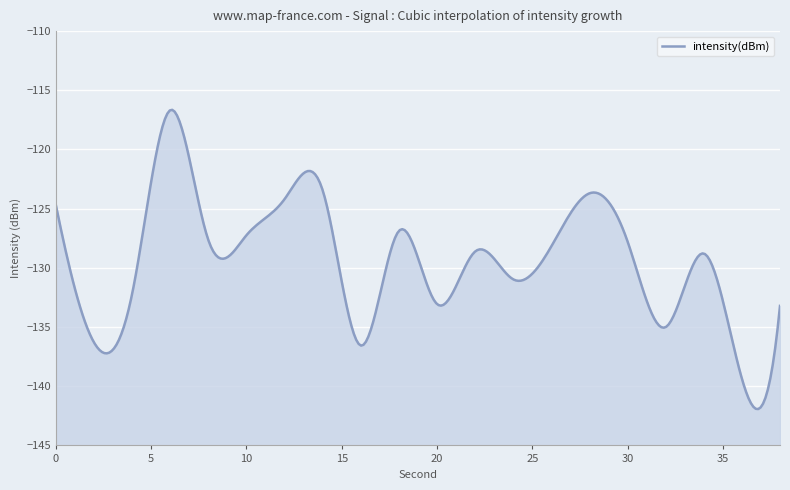

List the labels in order of value, largest first.

6, 14, 28, 12, 0, 18, 10, 8, 30, 26, 22, 34, 24, 4, 20, 38, 32, 2, 16, 36